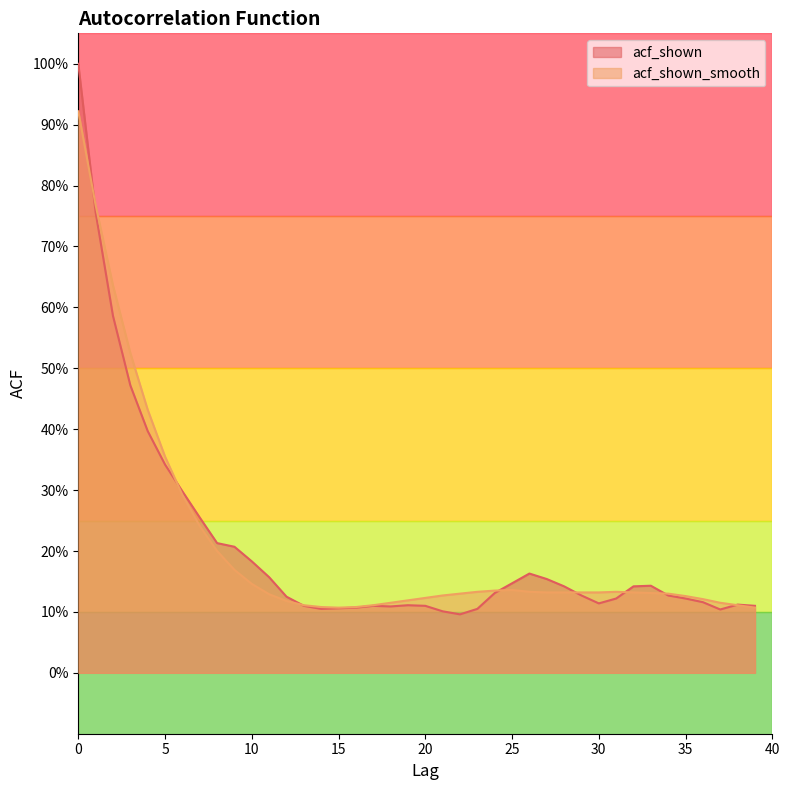

What is the difference between the maximum and minimum values in the acf_shown_smooth series?

0.8